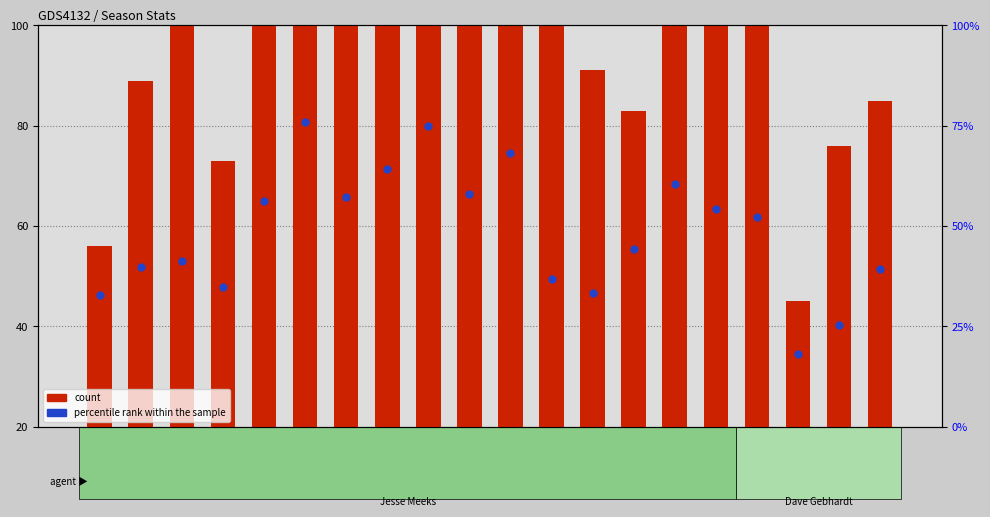

What are all the series names shown in the legend?

count, percentile rank within the sample